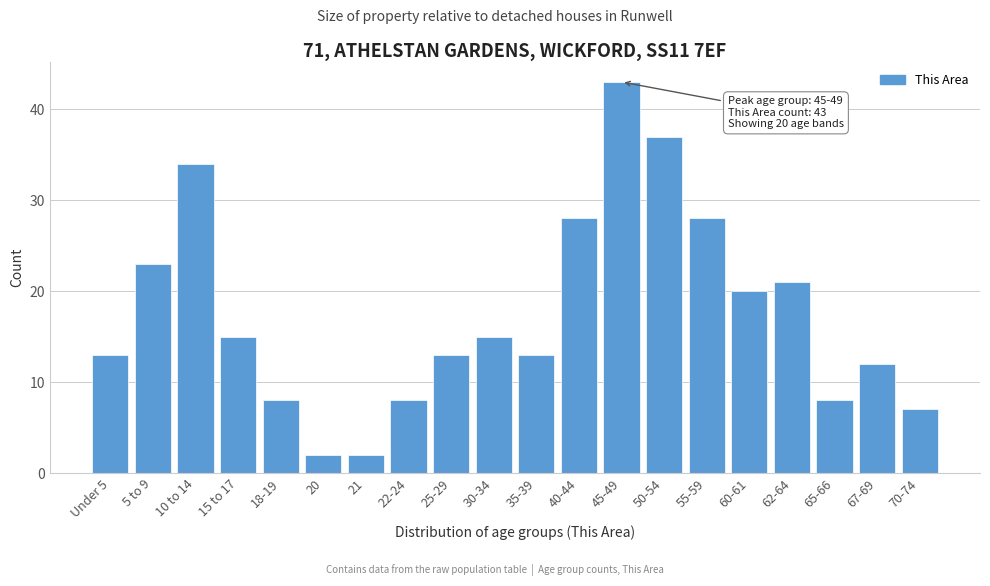

Reading right to left, list all the values displayed in this chart.

70-74=7	67-69=12	65-66=8	62-64=21	60-61=20	55-59=28	50-54=37	45-49=43	40-44=28	35-39=13	30-34=15	25-29=13	22-24=8	21=2	20=2	18-19=8	15 to 17=15	10 to 14=34	5 to 9=23	Under 5=13